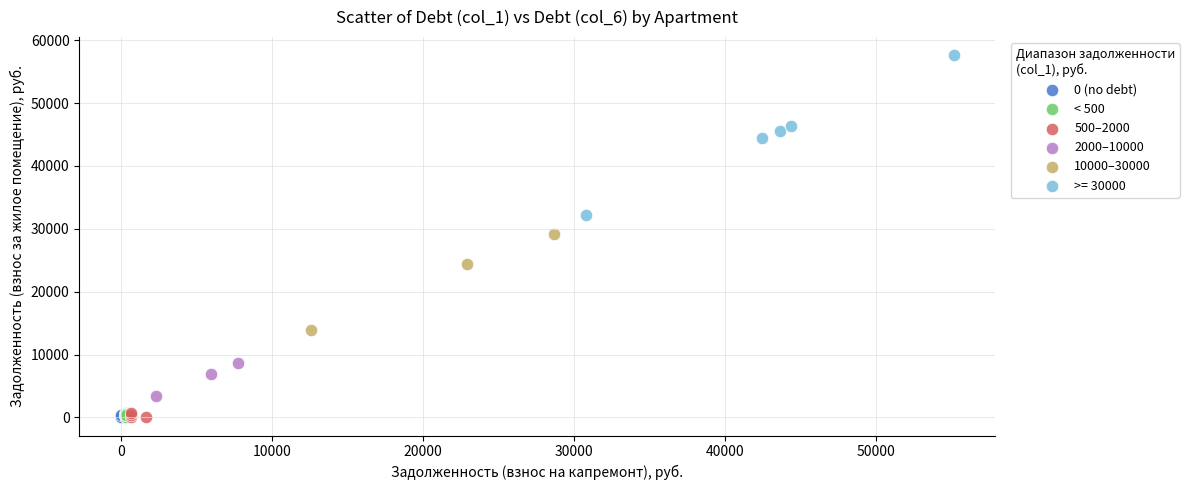

Which series contains the highest Y value?

>= 30000